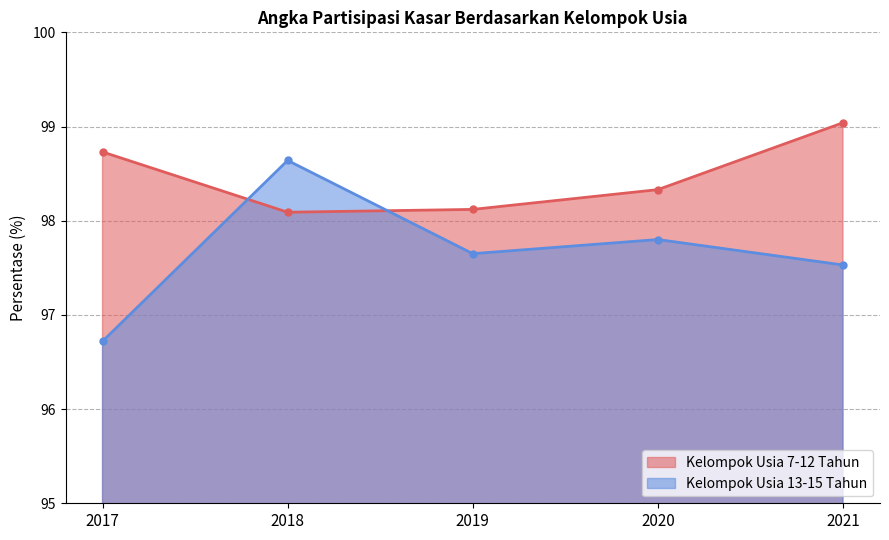

At how many categories does at least one series exceed 97?

5